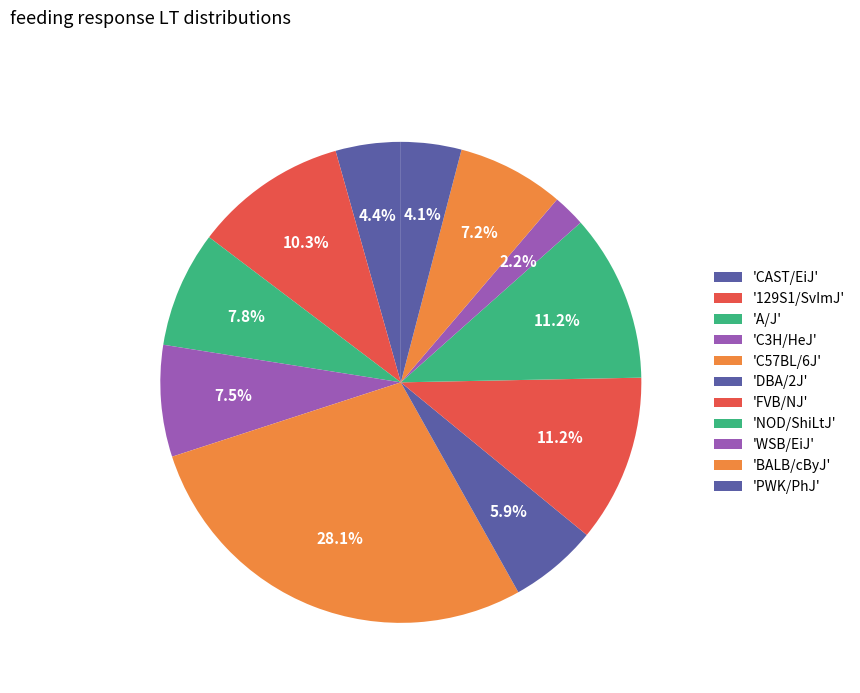

How many slices are in this pie chart?

11